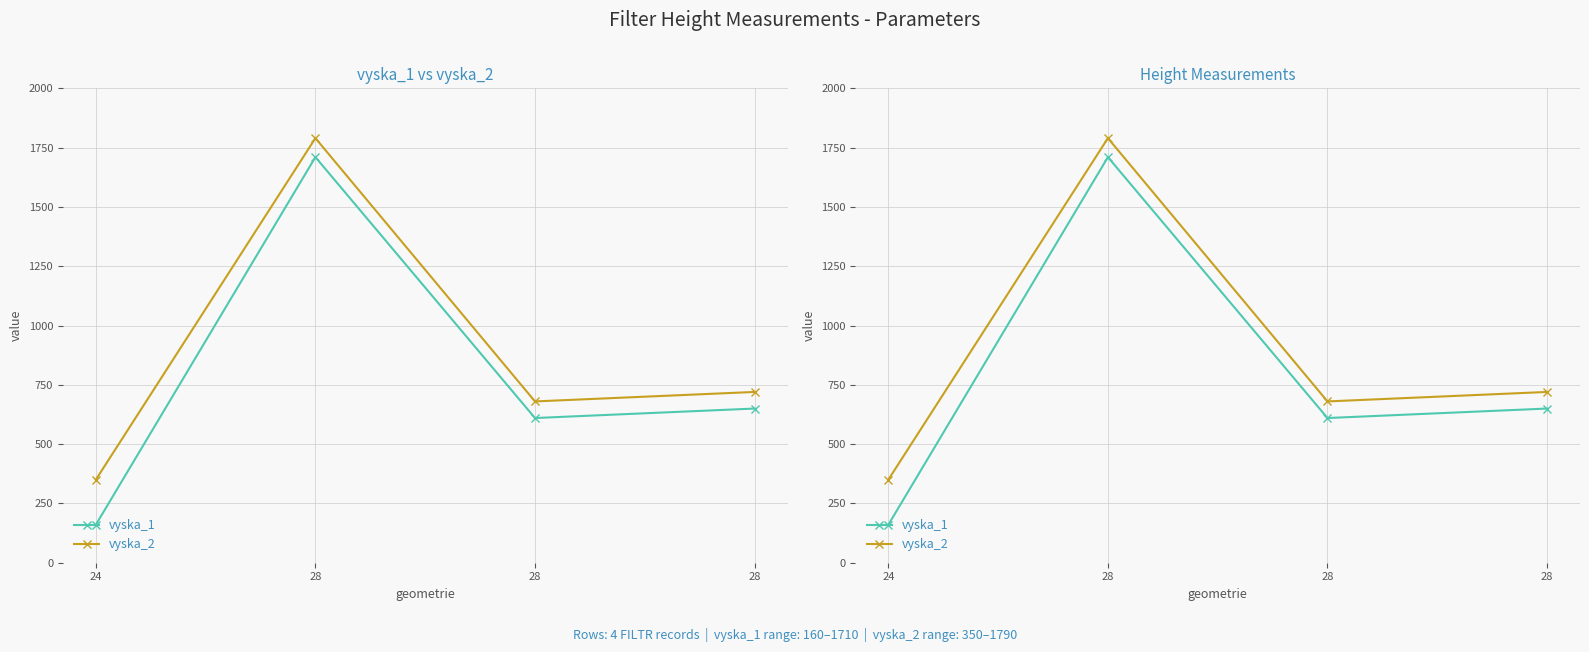

How many interior local peaks does the vyska_2 series have?

1